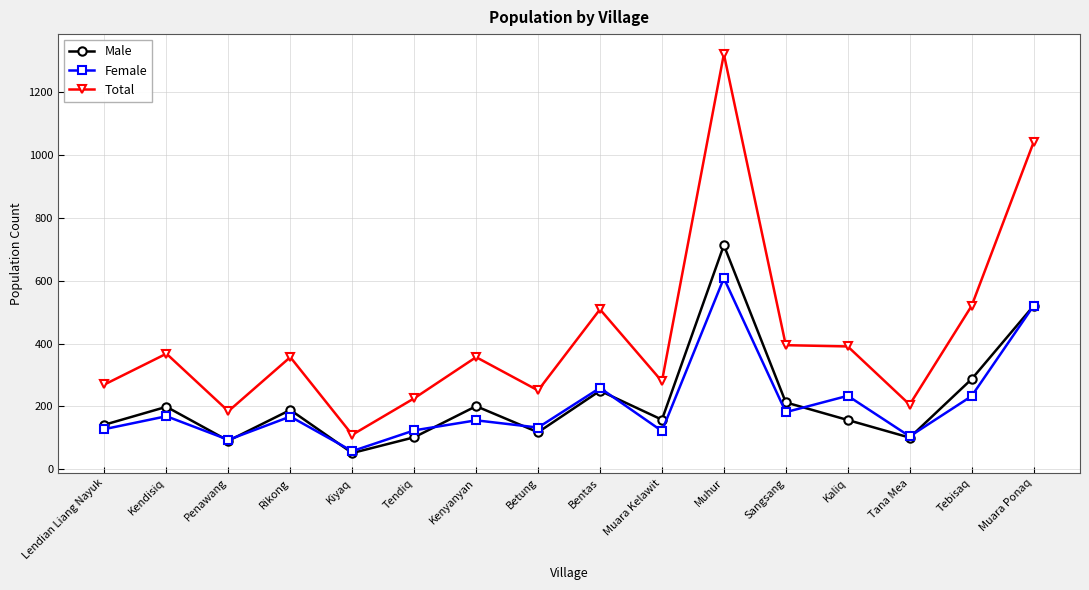

How many values in the Male series are below 189?

8